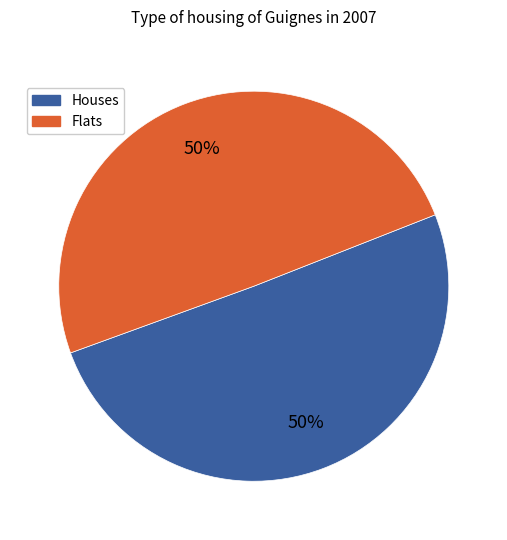

To the nearest percent, what is the average slice percentage?

50%